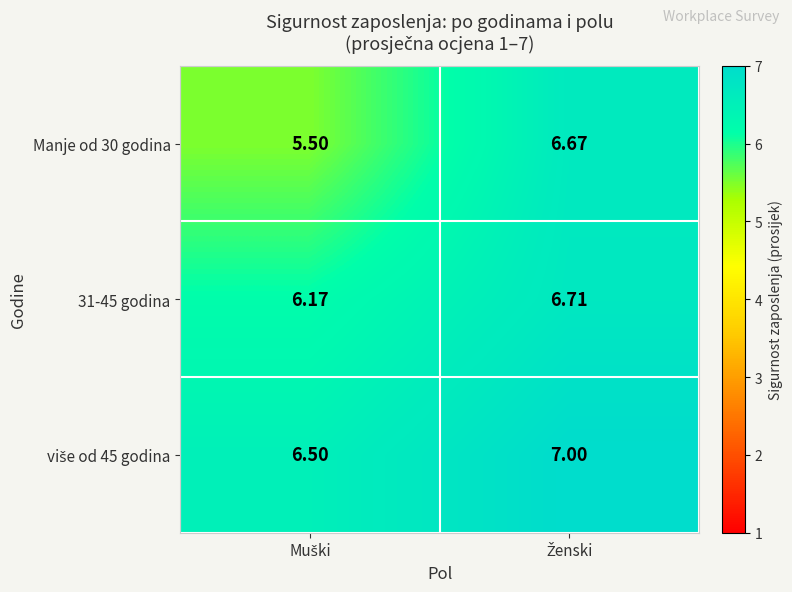

Count the number of data series in this chart.

3